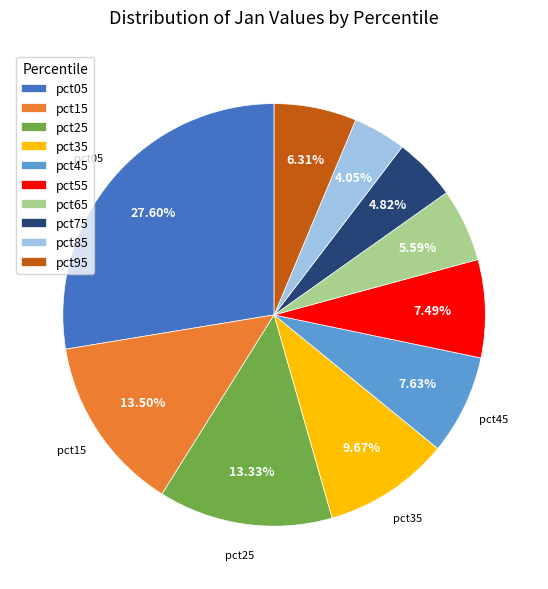

Is it true that pct45 is 8% of the pie?

True